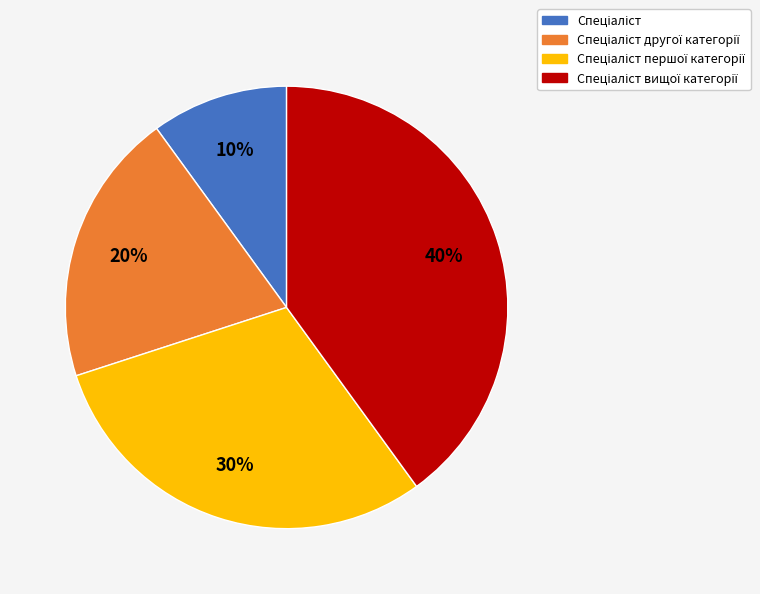

To the nearest percent, what is the difference between the largest and smallest slice percentages?

30%